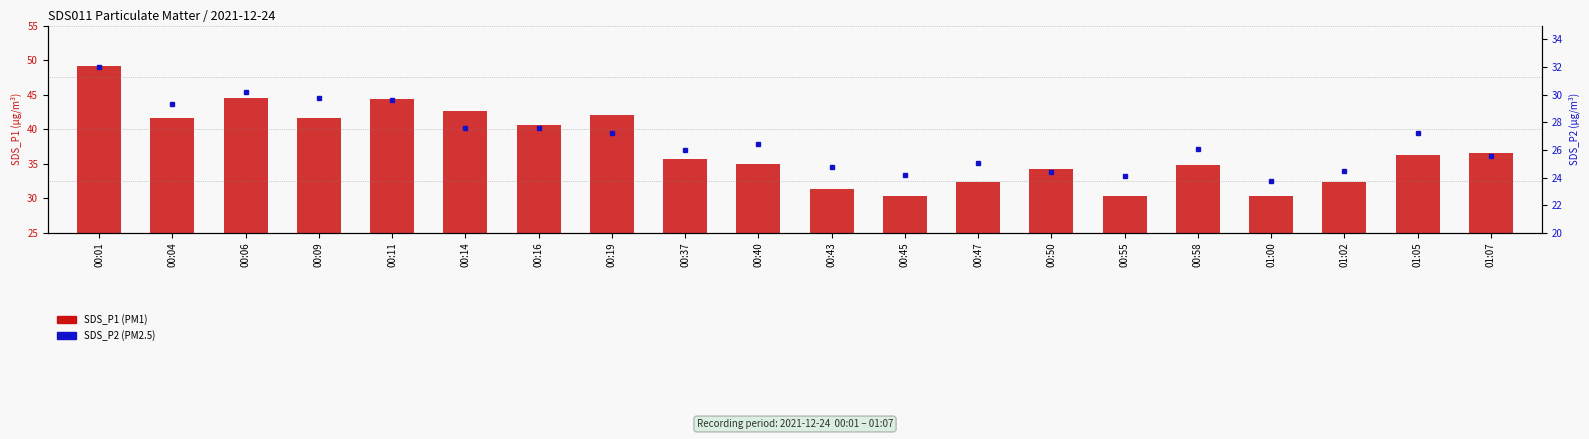

What is the spread (max minus min) of values at 00:47?

7.3